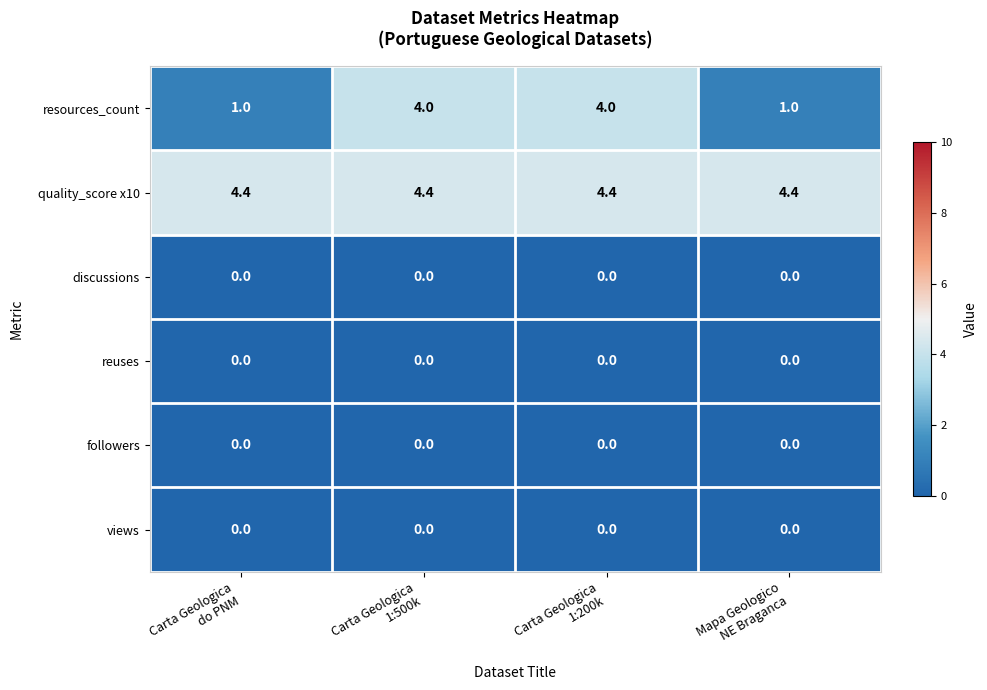

Which series has the largest total across all categories?

quality_score x10